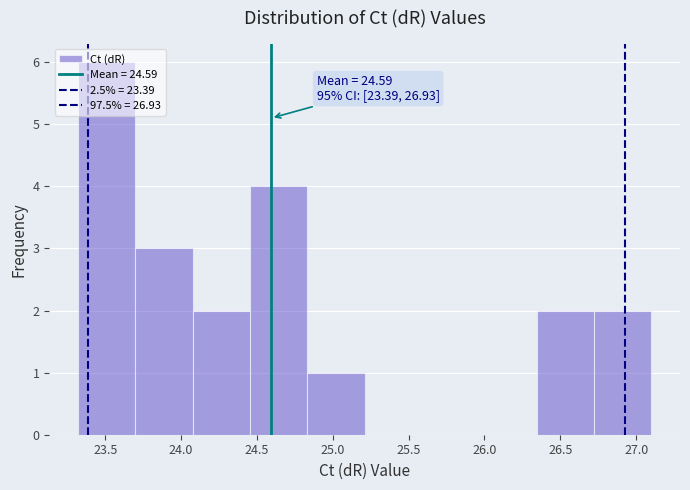

Over which range of the x-axis is the bar tallest?

23.30 to 23.70